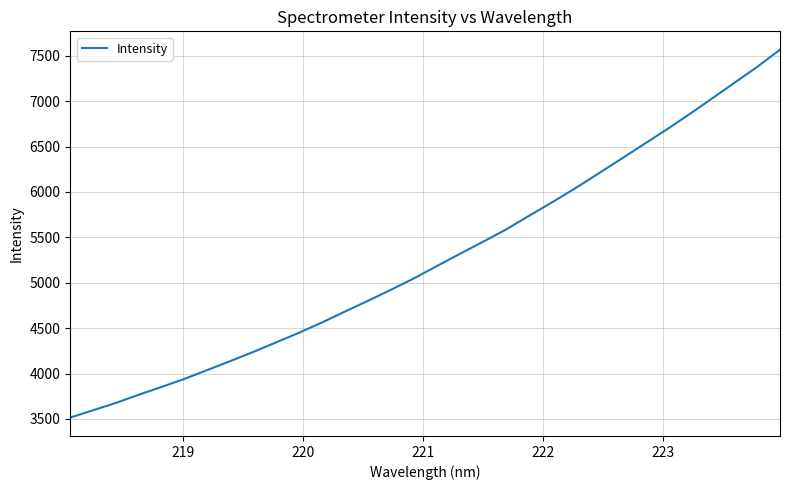

What is the difference between the maximum and minimum values?

4052.6